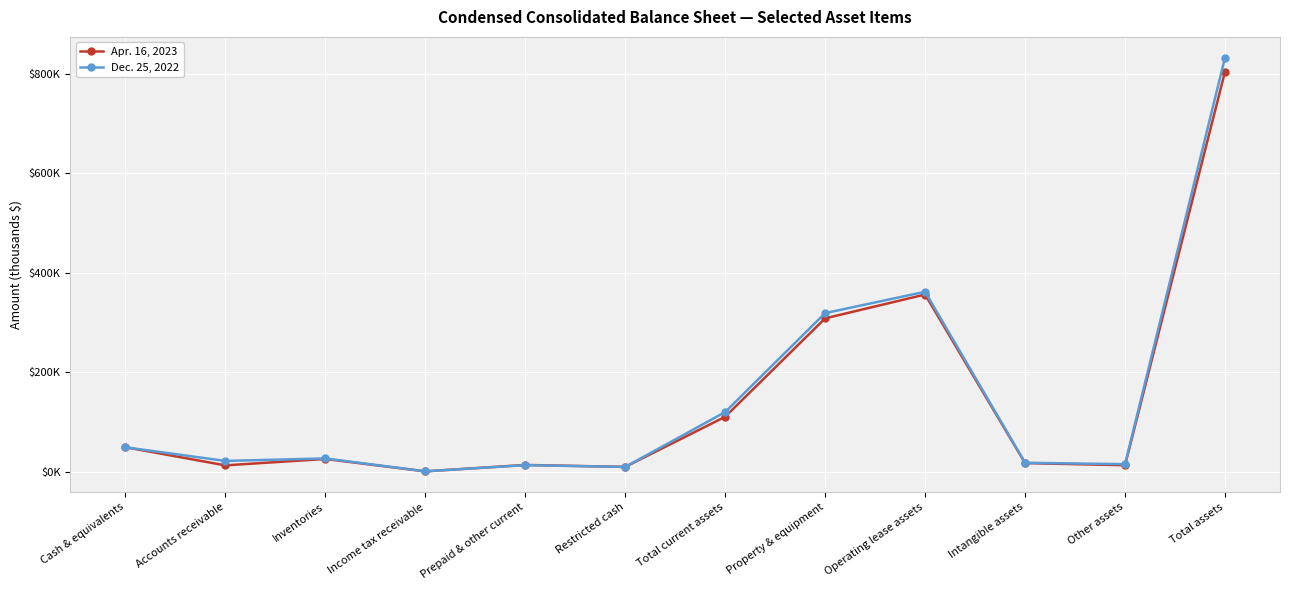

At which category does Apr. 16, 2023 reach its first local valley?

Accounts receivable